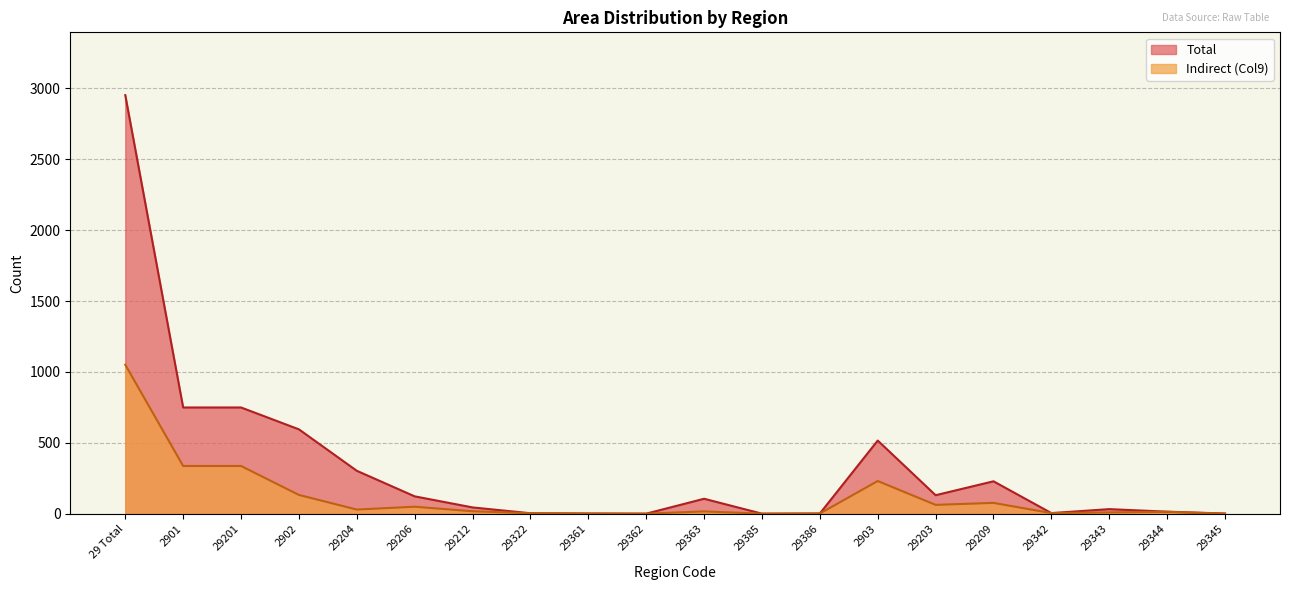

Is it true that Col9 equals 134 at 2902?

True